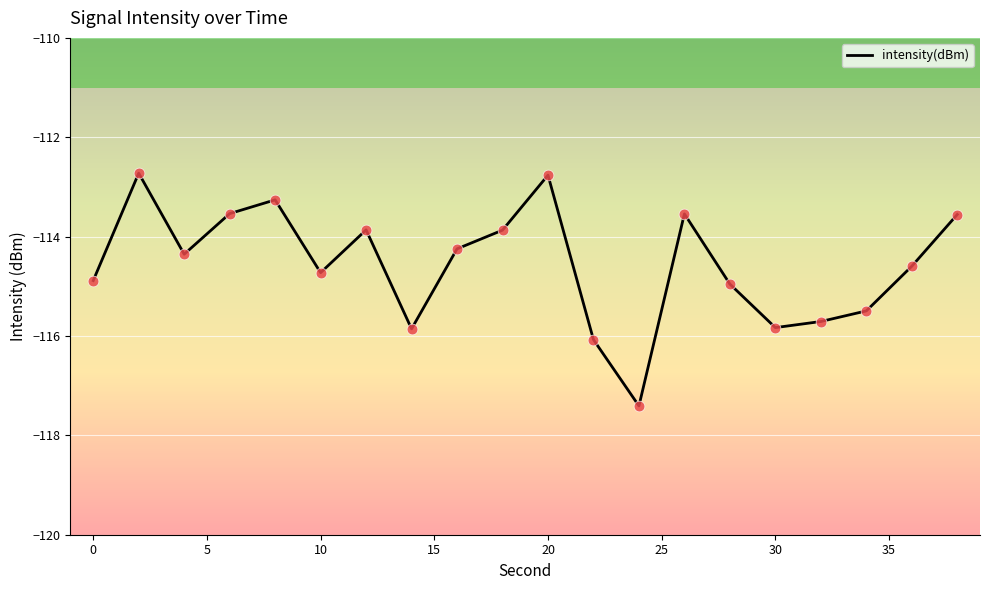

What is the greatest value displayed?

-112.7